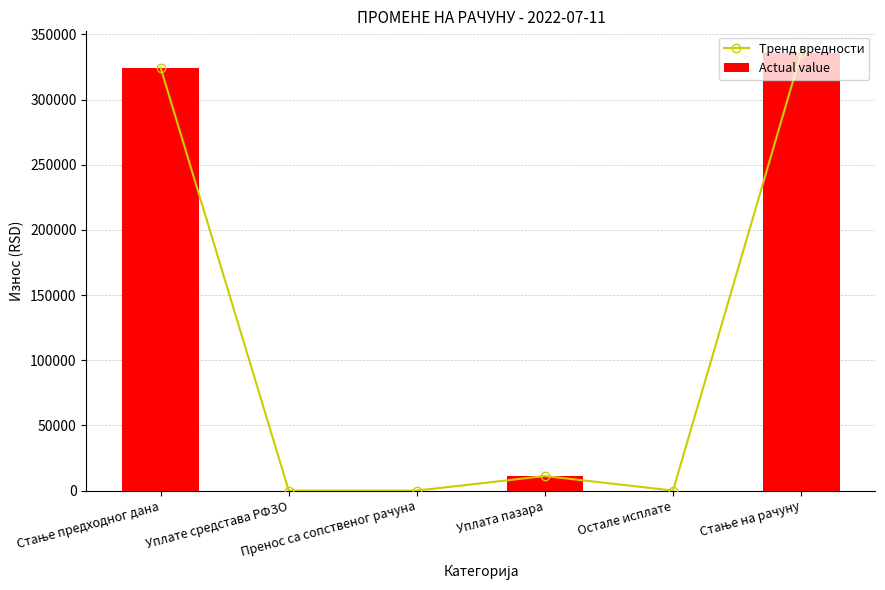

How many positive values does the Actual value series have?

3